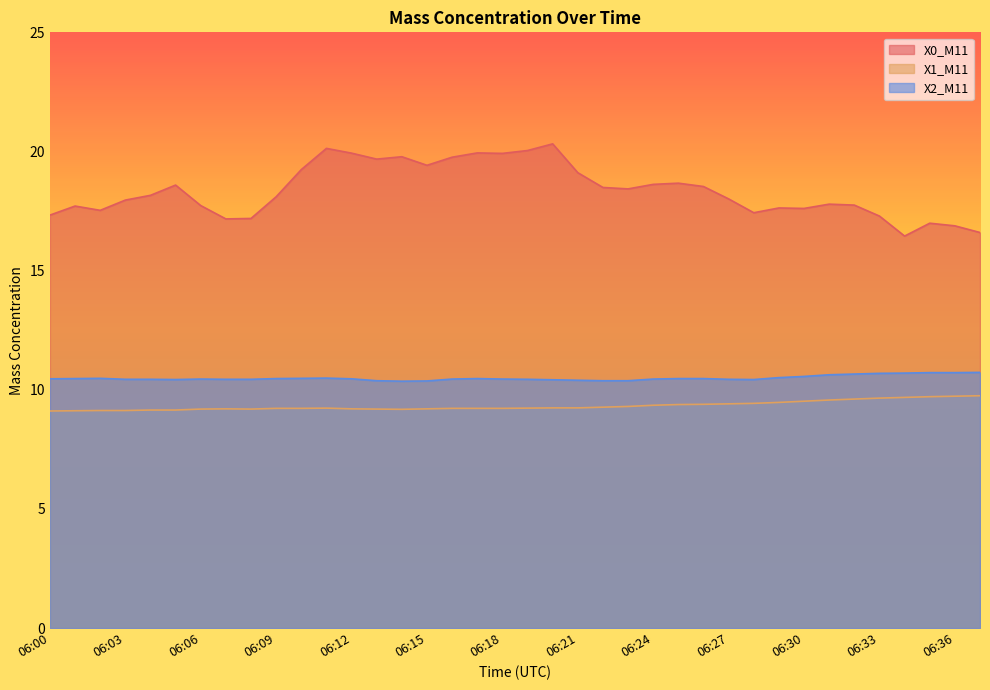

Reading right to left, list all the values displayed in this chart.

X0_M11: 16.6	16.9	17.0	16.4	17.3	17.8	17.8	17.6	17.6	17.4	18.0	18.5	18.7	18.6	18.4	18.5	19.1	20.3	20.0	19.9	19.9	19.8	19.4	19.8	19.7	19.9	20.1	19.2	18.1	17.2	17.2	17.7	18.6	18.2	18.0	17.5	17.7	17.3
X1_M11: 9.8	9.7	9.7	9.7	9.7	9.6	9.6	9.5	9.5	9.4	9.4	9.4	9.4	9.3	9.3	9.3	9.2	9.2	9.2	9.2	9.2	9.2	9.2	9.2	9.2	9.2	9.2	9.2	9.2	9.2	9.2	9.2	9.2	9.2	9.1	9.1	9.1	9.1
X2_M11: 10.7	10.7	10.7	10.7	10.7	10.7	10.6	10.6	10.5	10.4	10.4	10.5	10.5	10.4	10.4	10.4	10.4	10.4	10.4	10.4	10.5	10.4	10.4	10.4	10.4	10.5	10.5	10.5	10.5	10.4	10.4	10.4	10.4	10.4	10.4	10.5	10.5	10.5